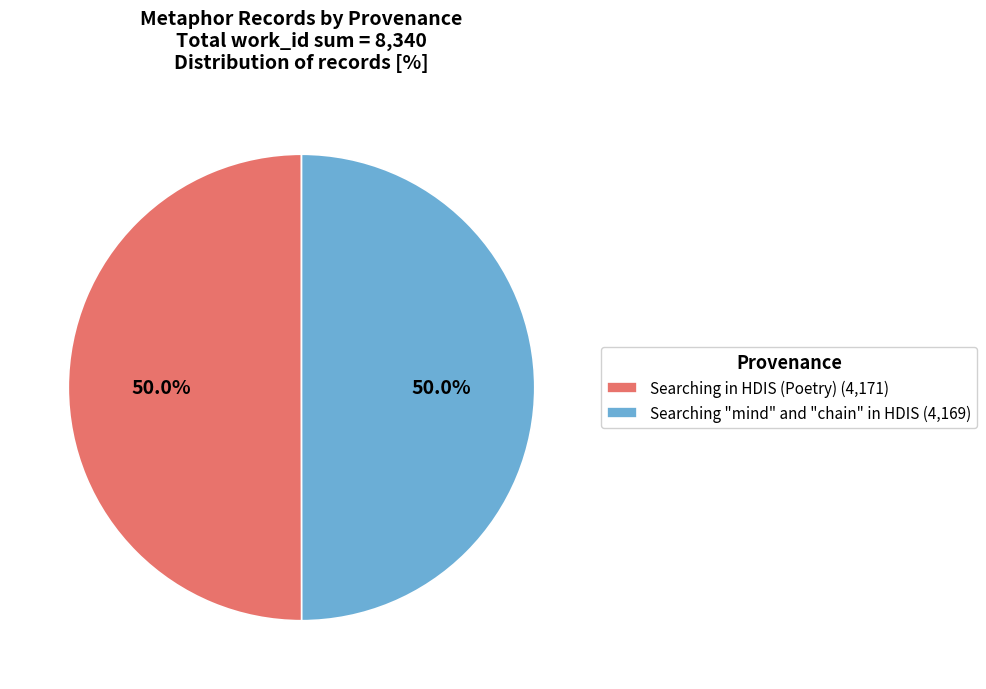

What is the total percentage of Searching in HDIS (Poetry) (4,171) and Searching "mind" and "chain" in HDIS (4,169)?

100.0%